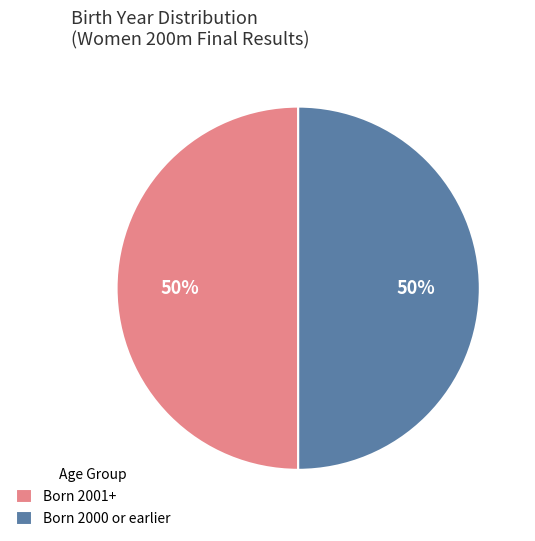

To the nearest percent, what portion does Born 2001+ represent?

50%